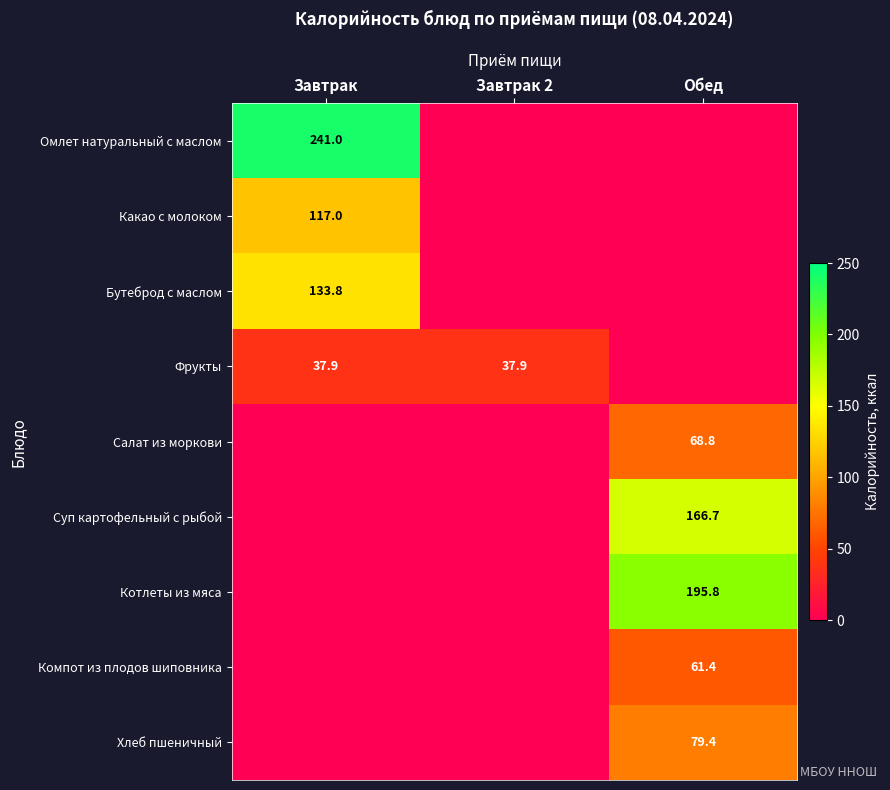

Is it true that Суп картофельный с рыбой equals 166.7 at Обед?

True